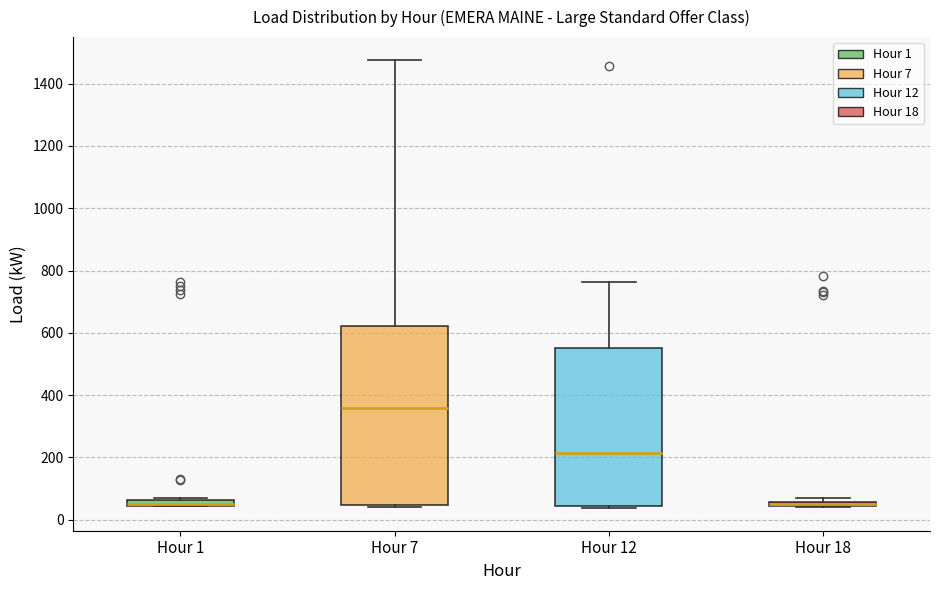

Which box is the tallest, from its lower edge to its upper edge?

Hour 7